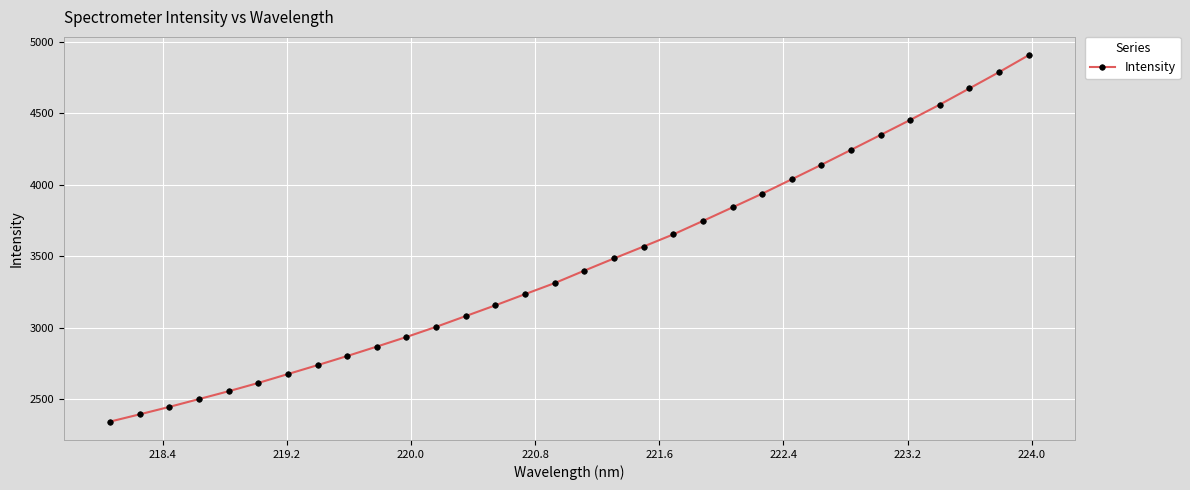

What is the greatest value displayed?

4906.6